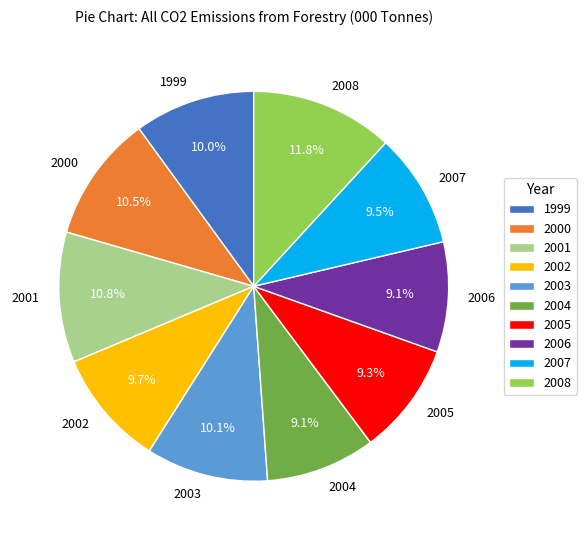

To the nearest percent, what portion does 2004 represent?

9%